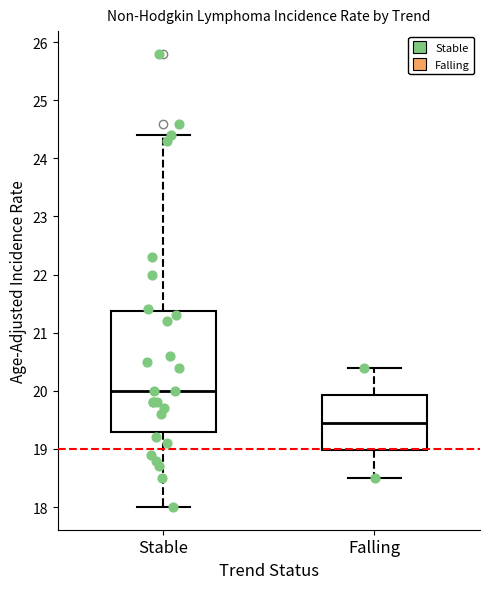

Which box is the tallest, from its lower edge to its upper edge?

Stable